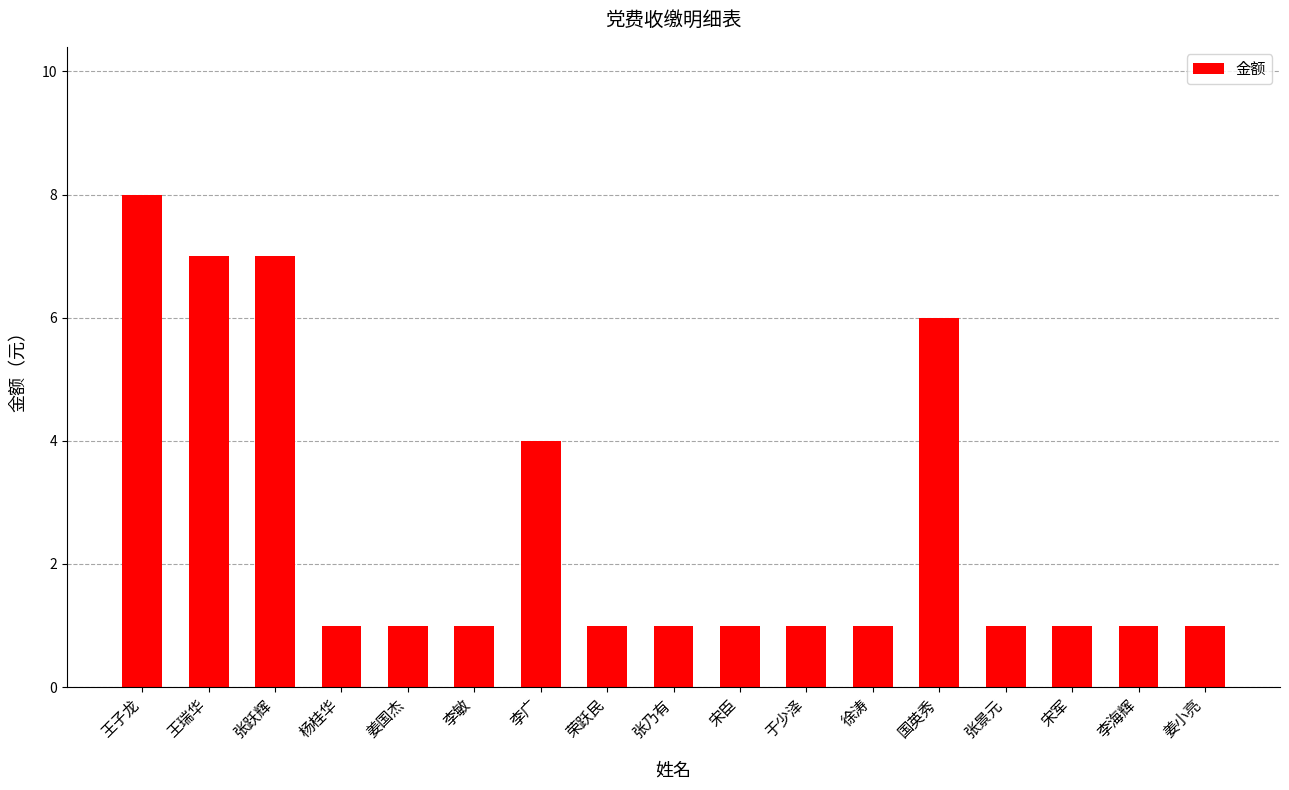

What is the approximate value at 国英秀?

6